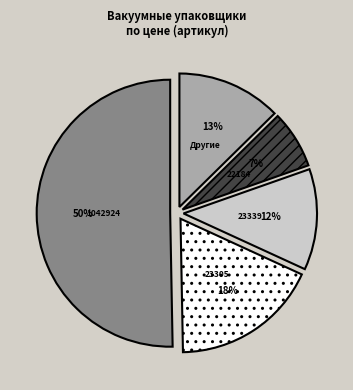

Which slice is the largest?

1042924